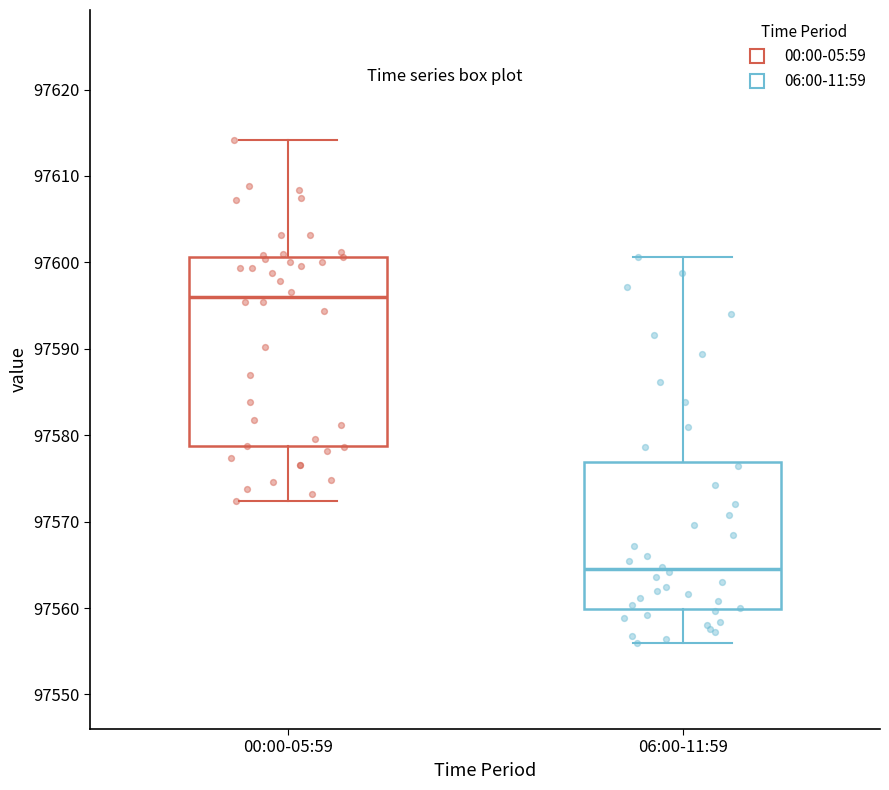

Where does the lower whisker of the box for 00:00-05:59 end on the y-axis? The values are not printed on the chart, so give them approximately, as read against the axis.

97572